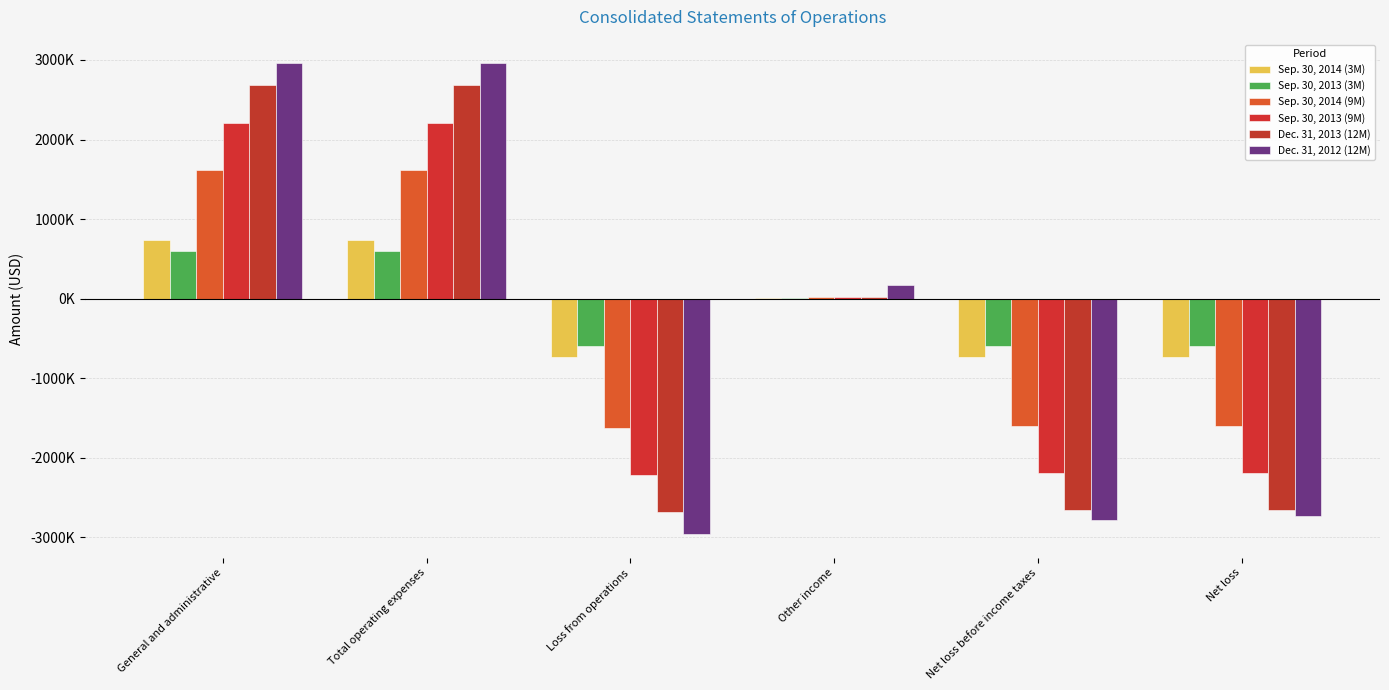

The Dec. 31, 2013 (12M) series shows -994865 at Loss from operations. True or false?

False